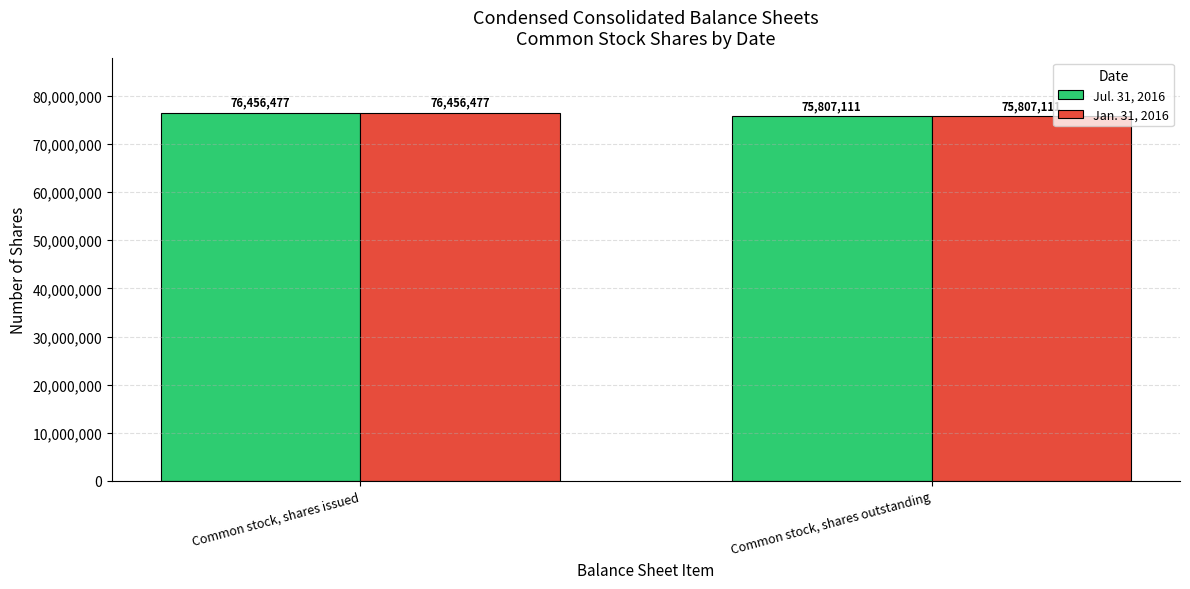

Reading left to right, transcribe all the data shown in this chart.

Jul. 31, 2016: 76456477	75807111
Jan. 31, 2016: 76456477	75807111